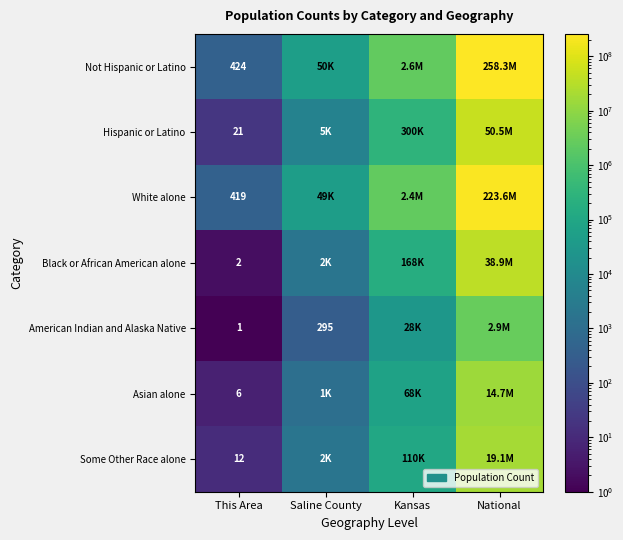

At which category is the sum across all series the highest?

National